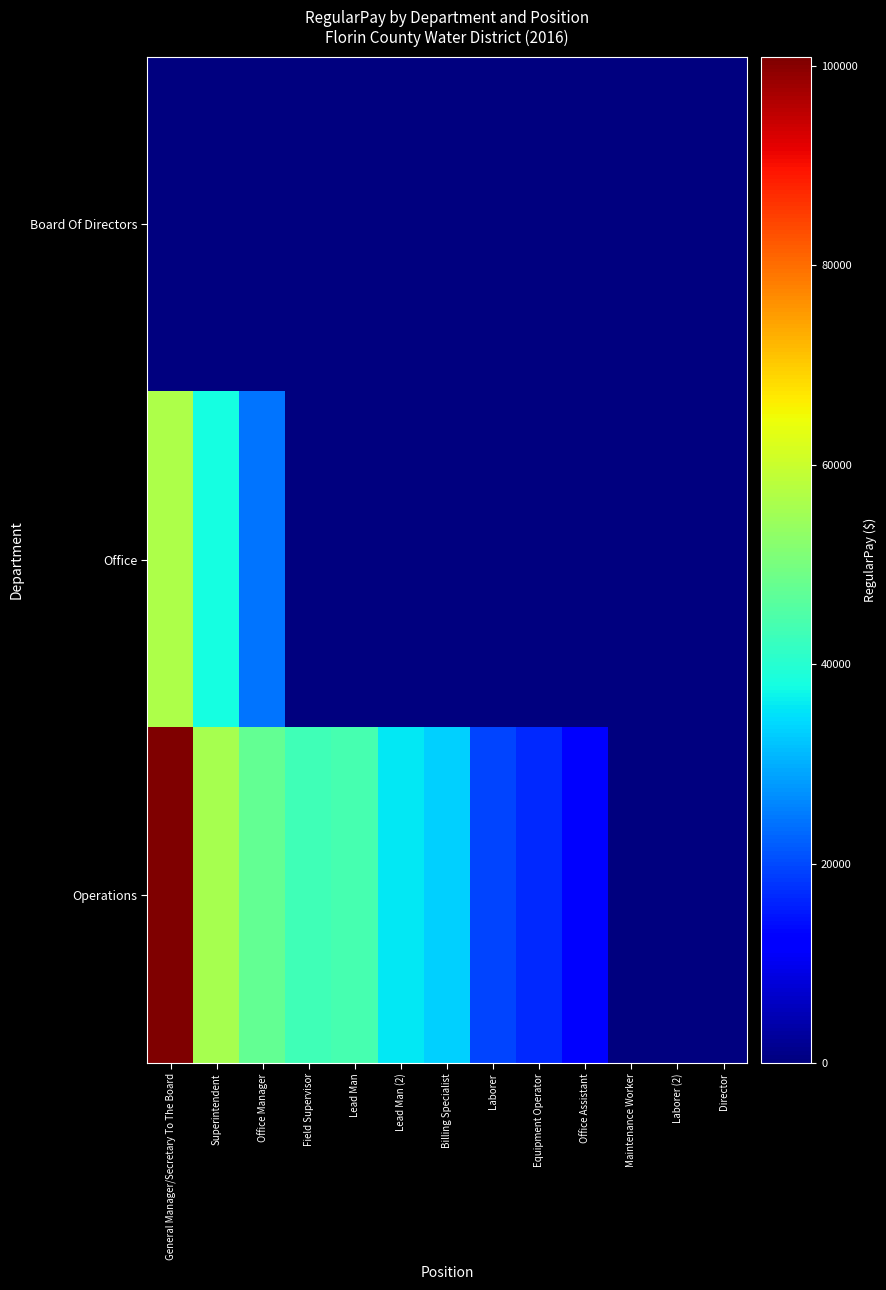

At Equipment Operator, list the series in order from largest to smallest.

Operations, Board Of Directors, Office